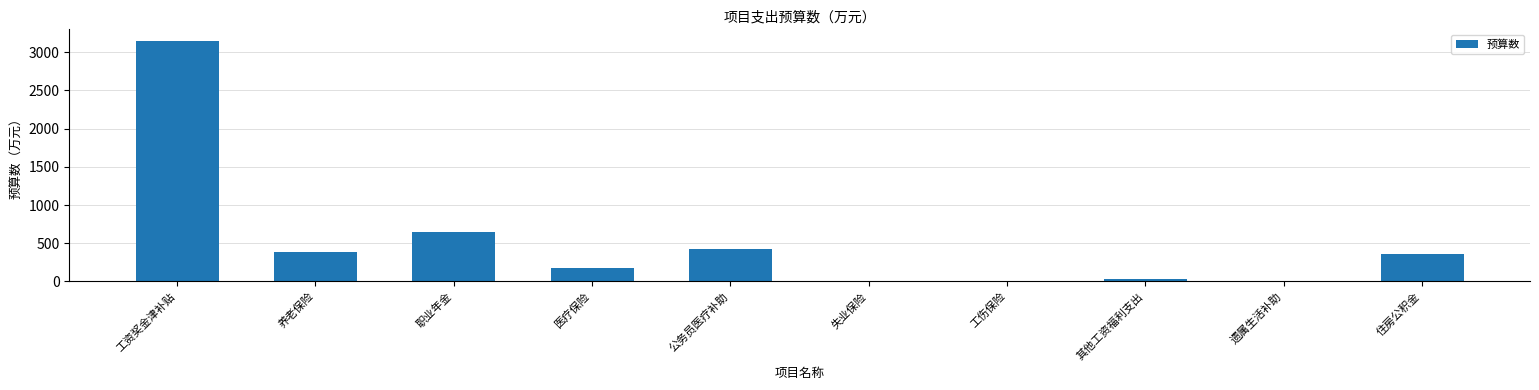

What is the average value?

517.3